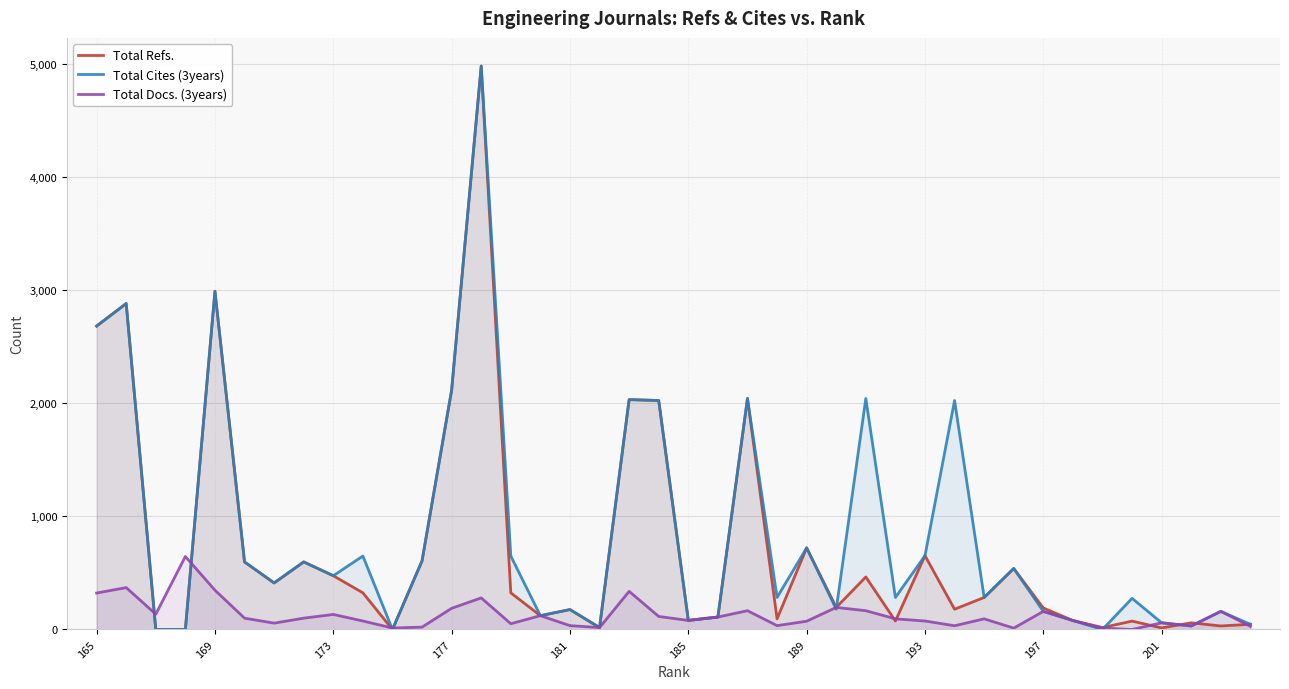

At how many categories does at least one series exceed 1429?

10